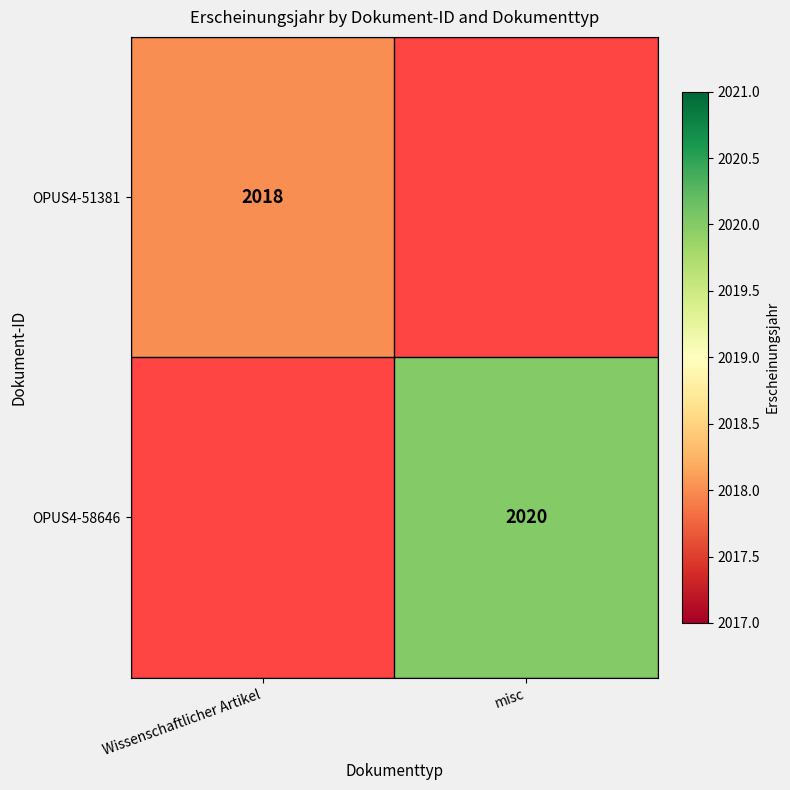

How many data points does each series have?

2